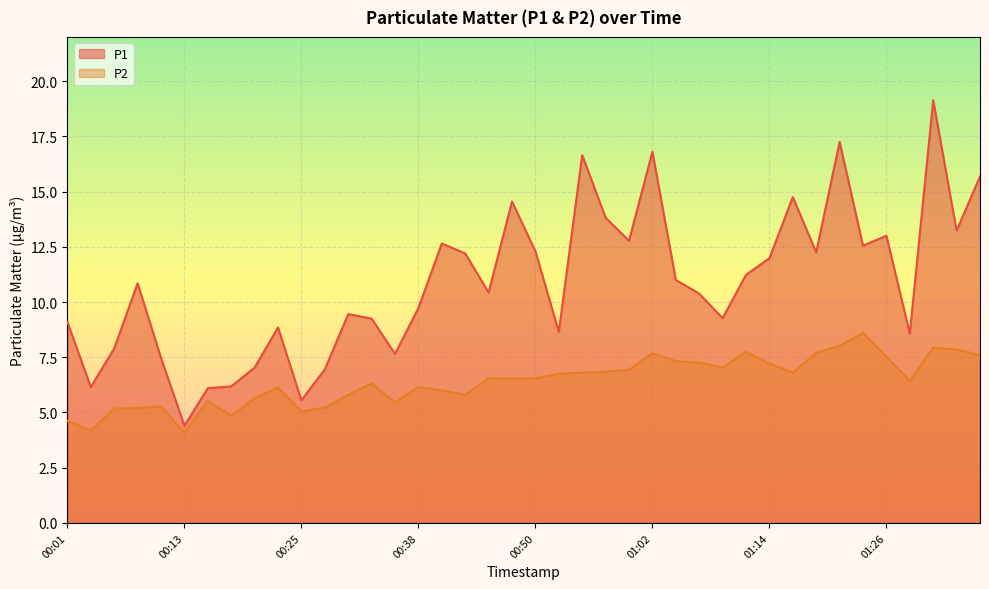

What is the label of the 13th point from the left?

00:30